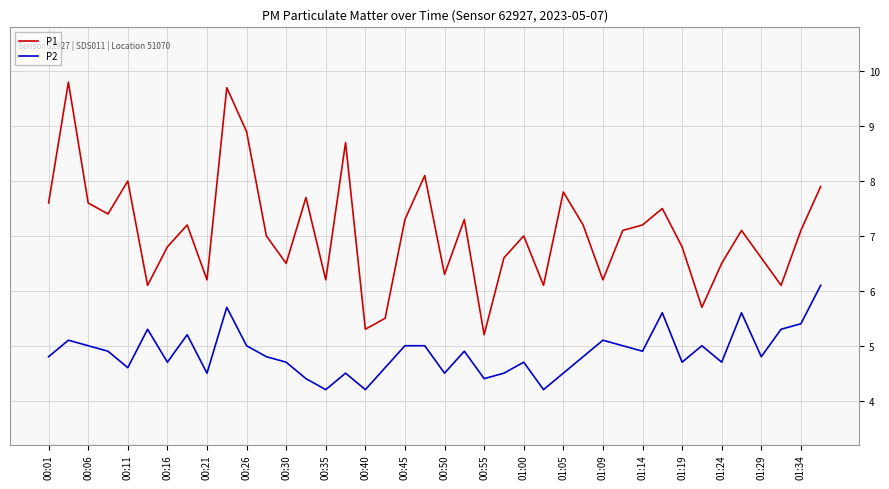

What are all the series names shown in the legend?

P1, P2